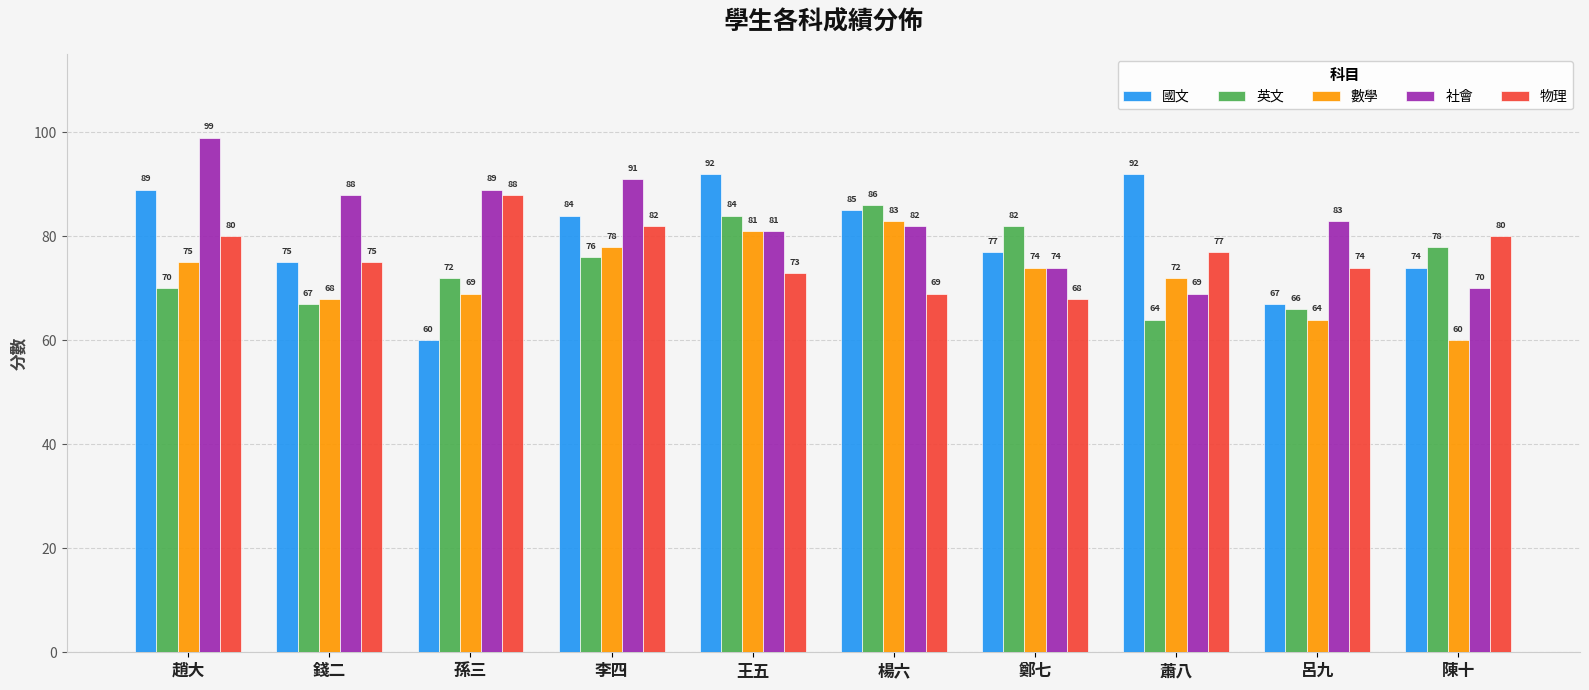

Where is 國文 nearest to the value 76?

錢二